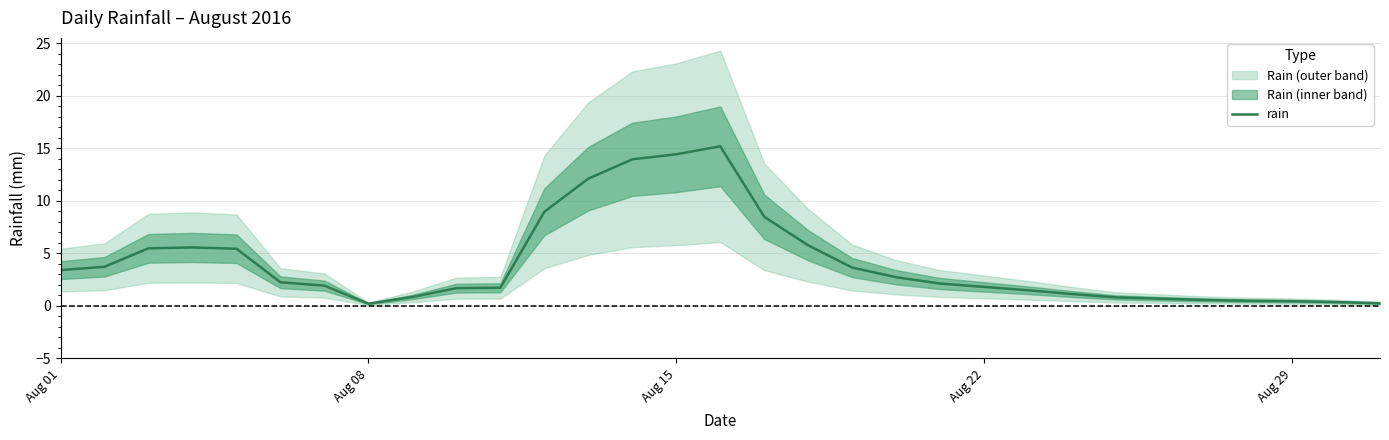

The chart shows a value of 0.3 at 25. True or false?

False